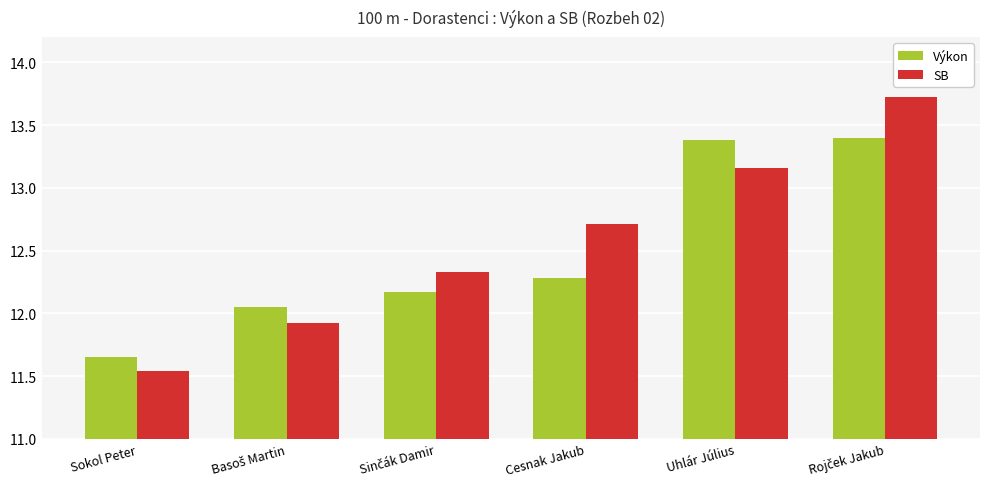

What is the sum of all Výkon values?

74.9